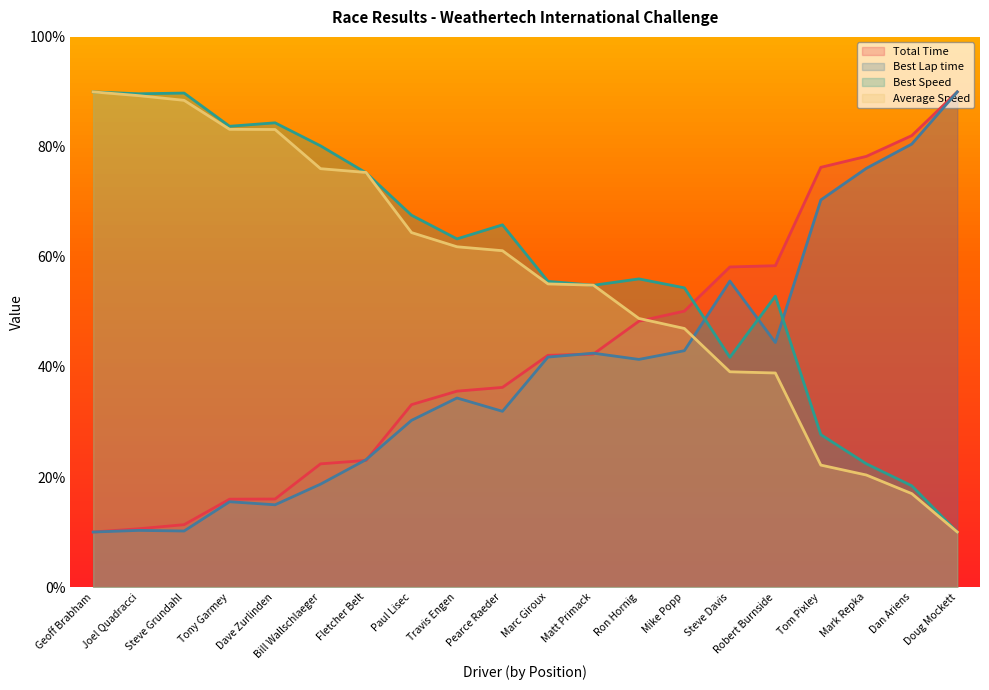

Where do Best Speed and Best Lap time first cross each other?

Mike Popp and Steve Davis